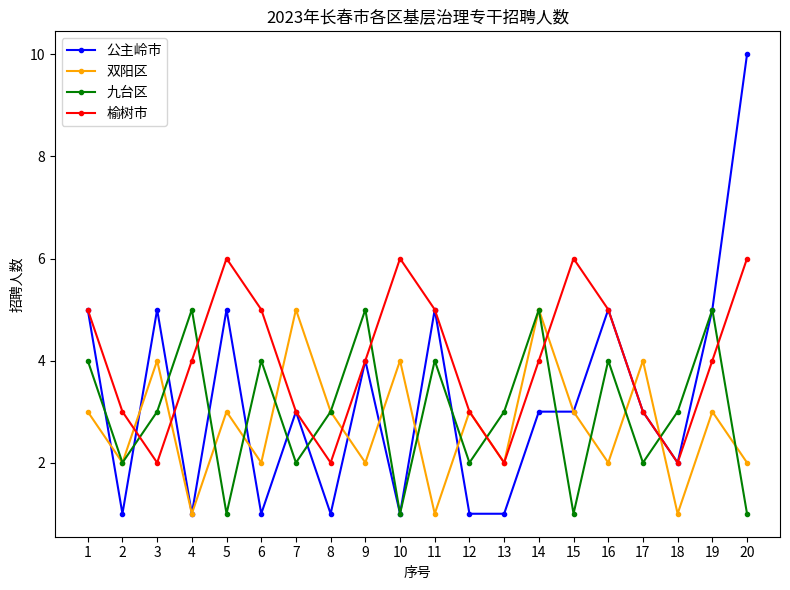

Rank the series by their average value, from lowest to highest.

双阳区, 九台区, 公主岭市, 榆树市